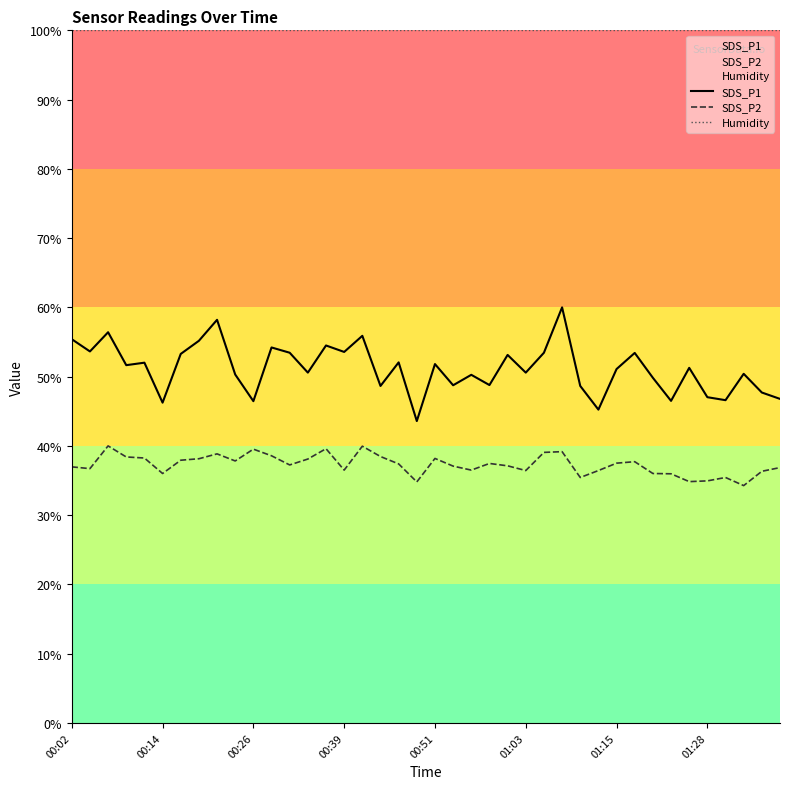

Reading left to right, extract all data points from this chart.

SDS_P1: 55.4	53.6	56.4	51.7	52.0	46.2	53.3	55.2	58.2	50.3	46.5	54.2	53.5	50.6	54.5	53.6	55.9	48.7	52.1	43.6	51.8	48.8	50.3	48.8	53.1	50.6	53.5	60.0	48.7	45.2	51.1	53.4	49.8	46.5	51.3	47.0	46.6	50.4	47.7	46.8
SDS_P2: 37.0	36.7	40.0	38.4	38.3	36.0	37.9	38.1	38.8	37.8	39.5	38.6	37.3	38.1	39.6	36.5	40.0	38.5	37.4	34.8	38.2	37.1	36.5	37.5	37.1	36.4	39.1	39.2	35.4	36.4	37.5	37.7	36.0	36.0	34.8	34.9	35.4	34.3	36.3	36.9
Humidity: 100.0	100.0	100.0	100.0	100.0	100.0	100.0	100.0	100.0	100.0	100.0	100.0	100.0	100.0	100.0	100.0	100.0	100.0	100.0	100.0	100.0	100.0	100.0	100.0	100.0	100.0	100.0	100.0	100.0	100.0	100.0	100.0	100.0	100.0	100.0	100.0	100.0	100.0	100.0	100.0